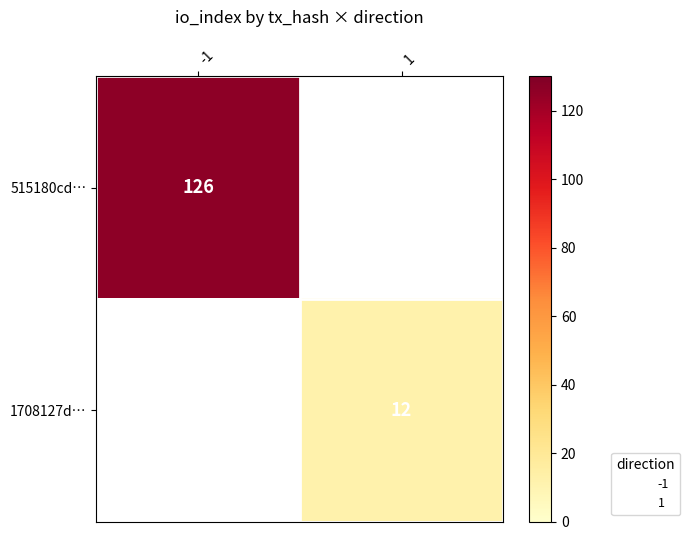

Which series has the largest range (max minus min)?

515180cd…